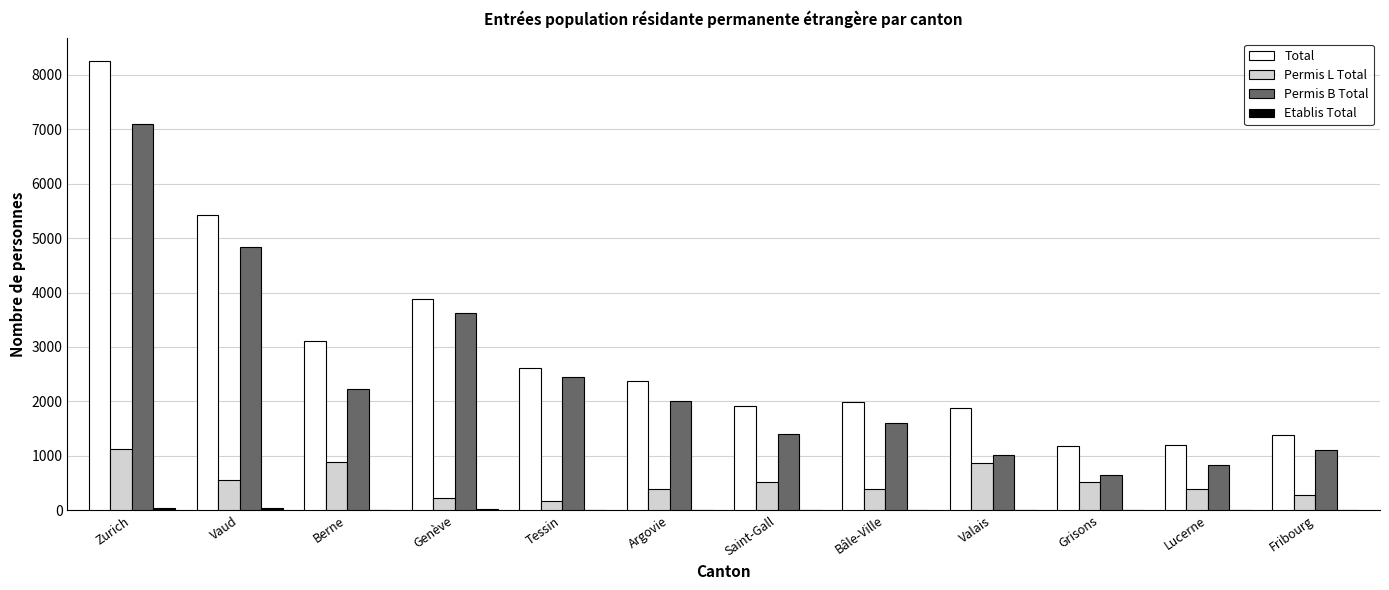

What is the total value across all series at Genève?

7762